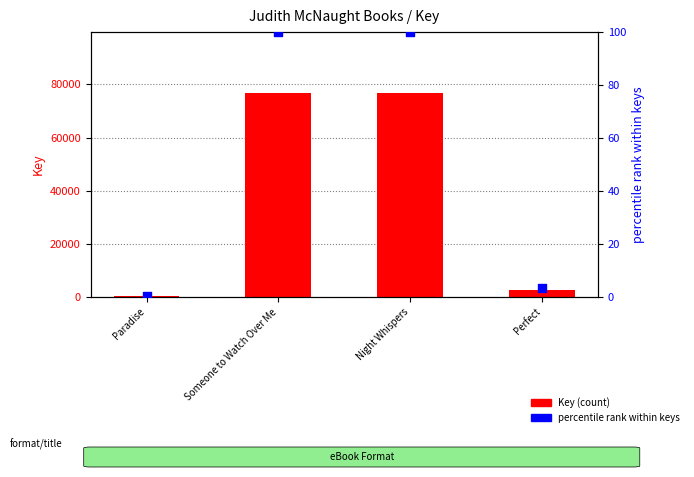

What is the total value across all series at Night Whispers?

76788.0